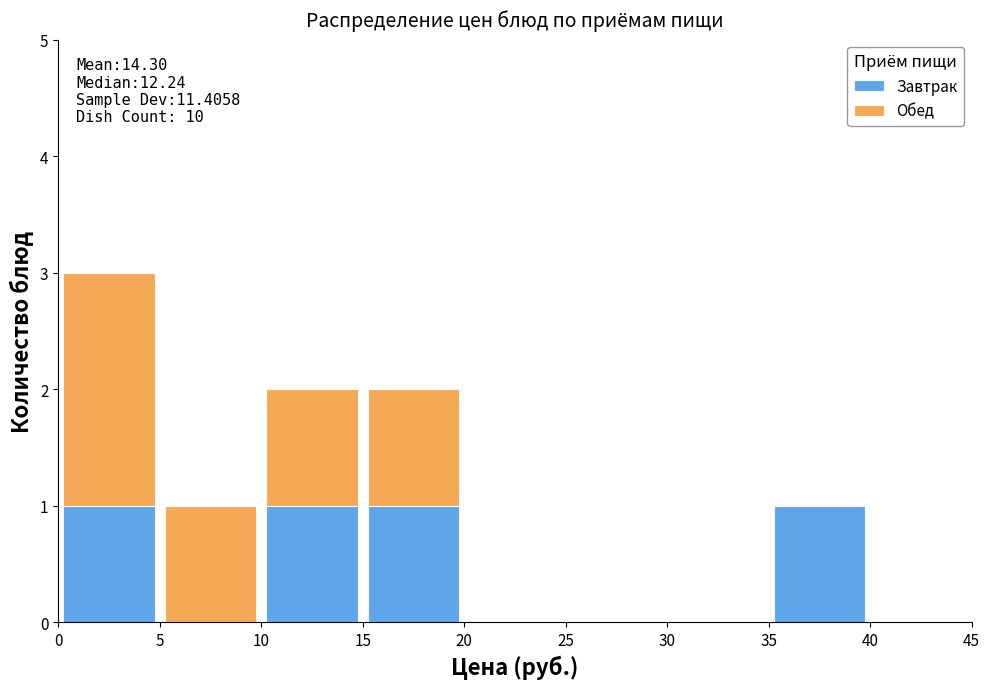

Which range on the x-axis has the tallest stacked bar (by total height)?

0 to 5